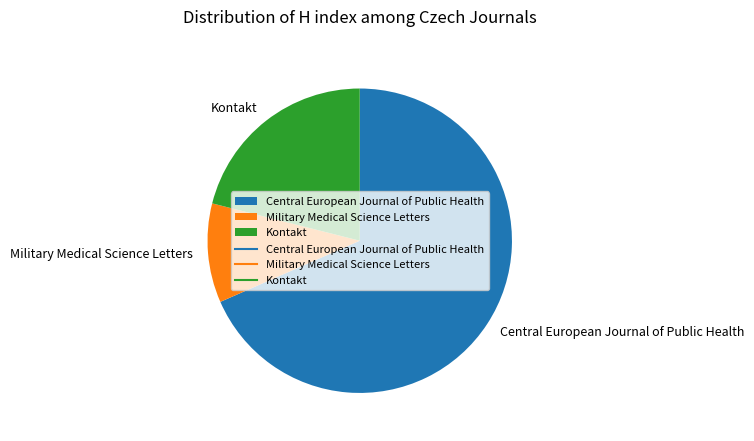

Is it true that Kontakt is 13% of the pie?

False